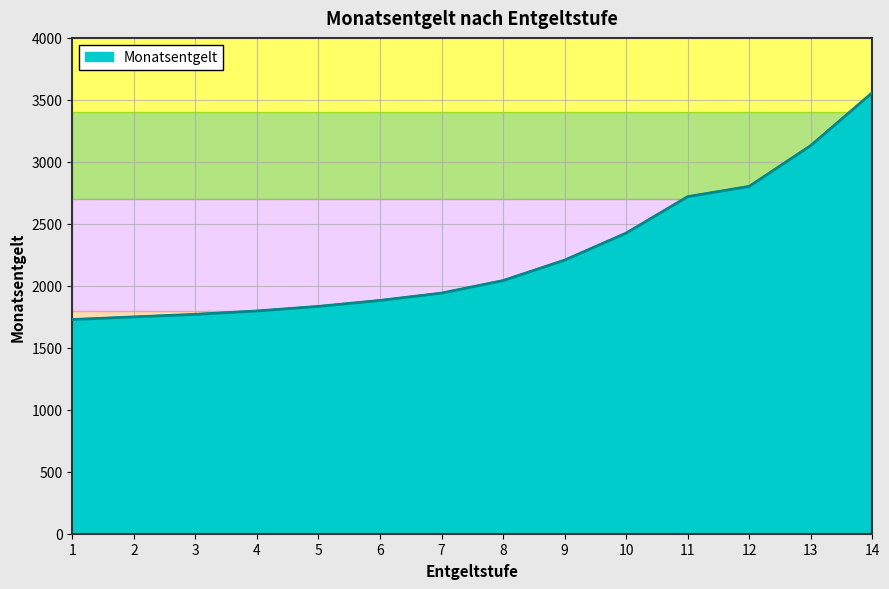

What is the change in value from 1 to 12?

+1074